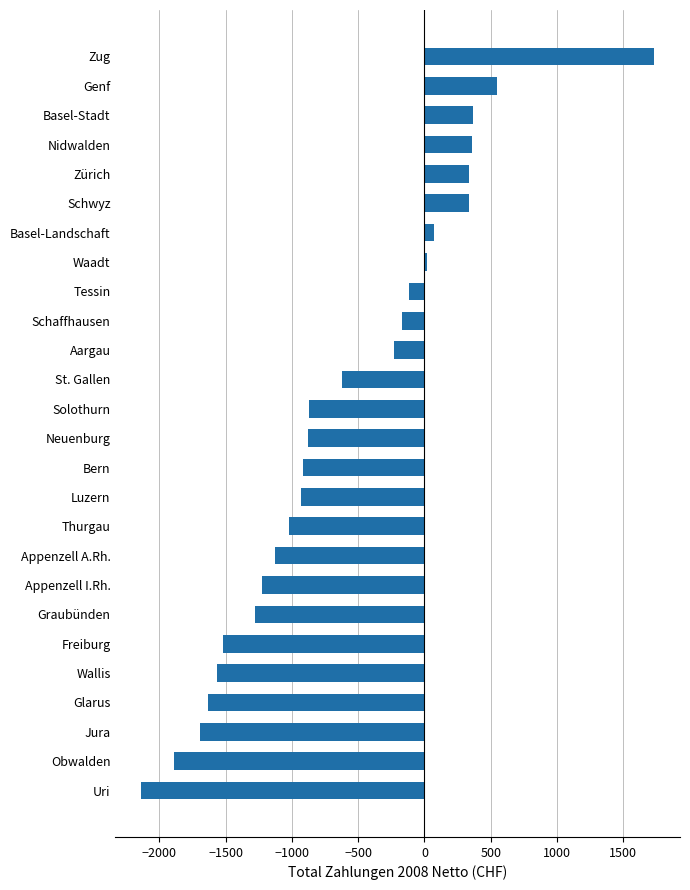

What is the maximum value shown in the chart?

1734.4